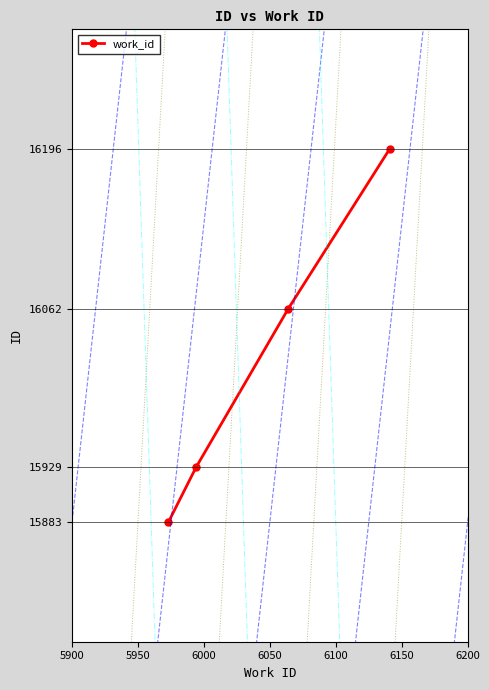

The value at 6050 is 4441. True or false?

False